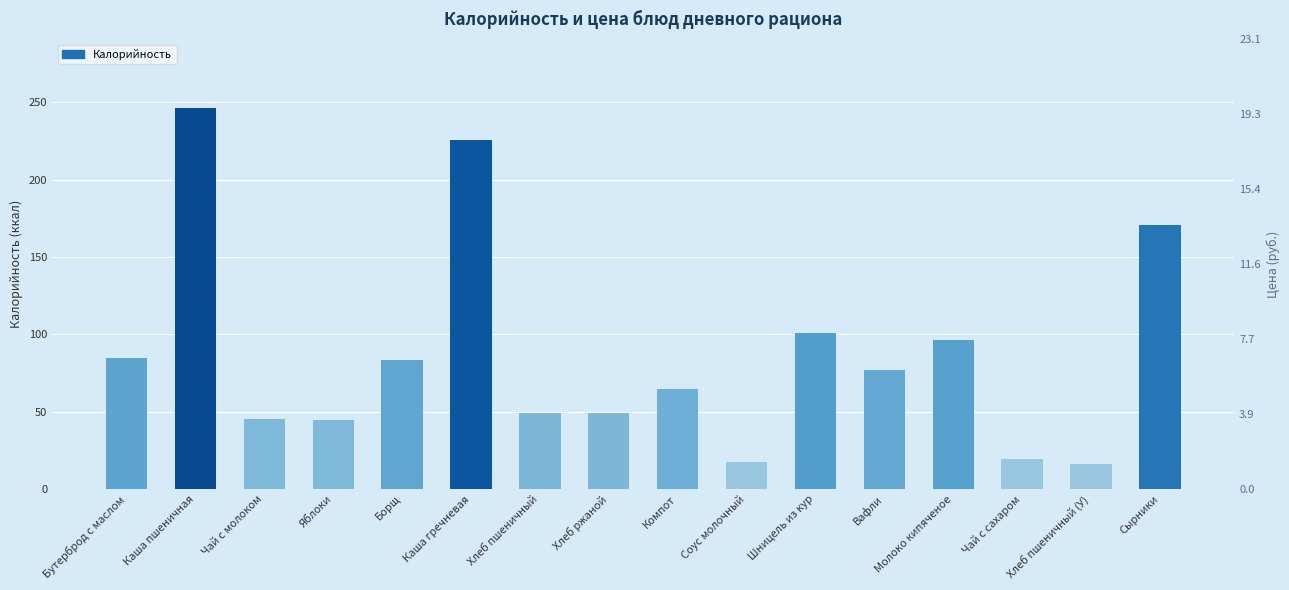

Between Яблоки and Хлеб пшеничный, which is larger?

Хлеб пшеничный